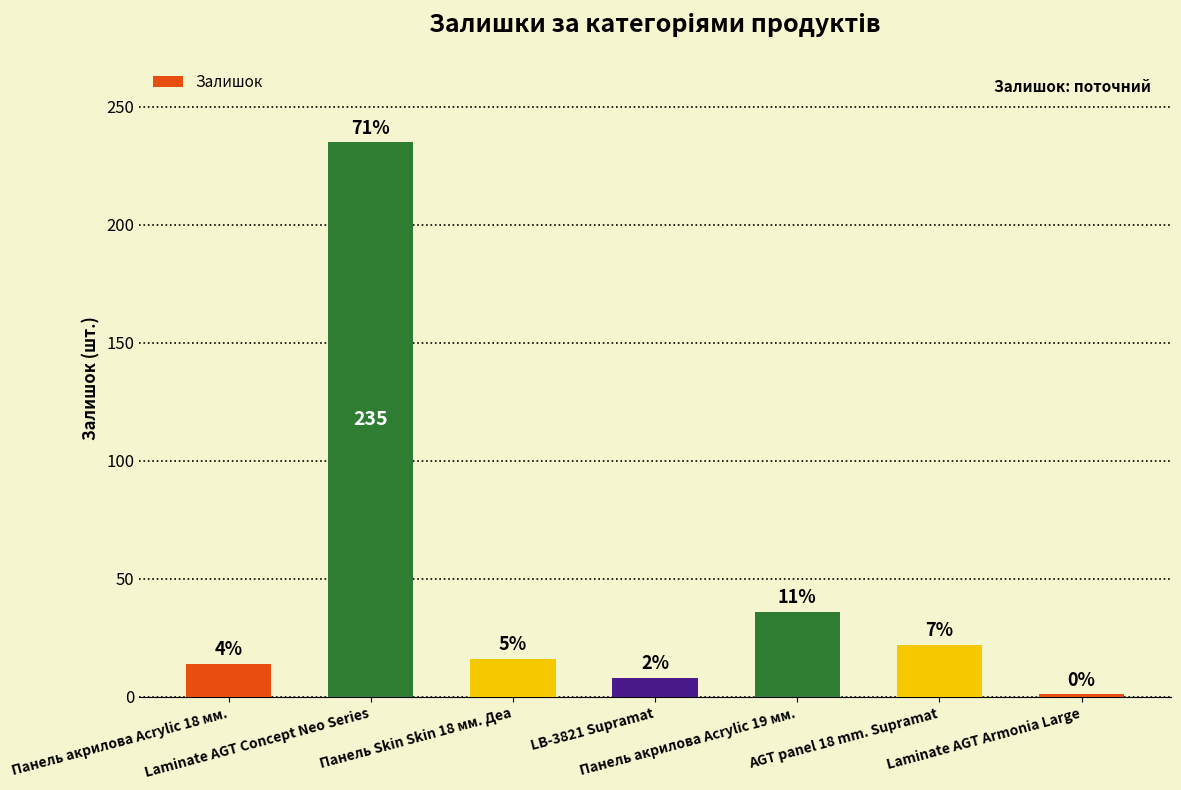

What is the ratio of the value at LB-3821 Supramat to the value at Панель акрилова Acrylic 19 мм.?

0.2